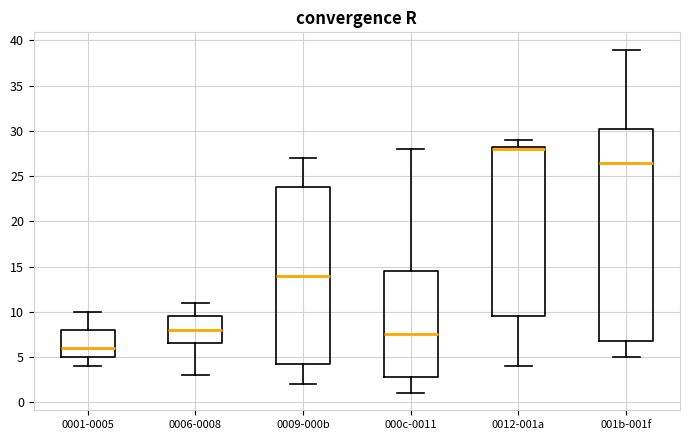

Which box's median line is the highest?

0012-001a